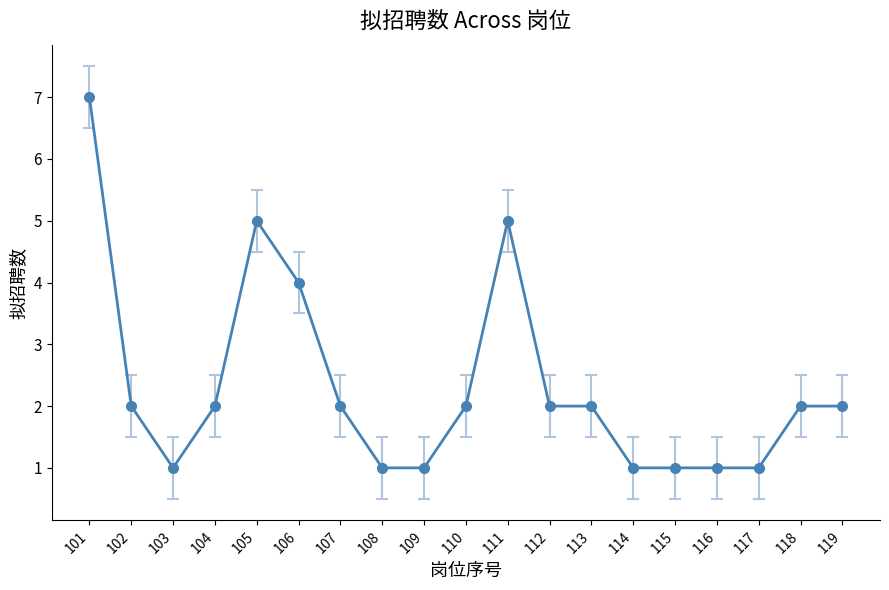

Approximately how many times larger is the value at 105 compared to 109?

5.0